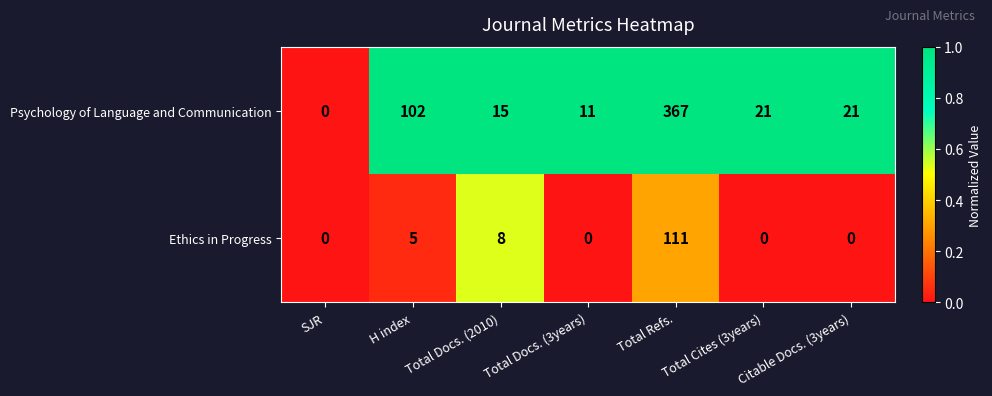

What is the greatest value displayed?

367